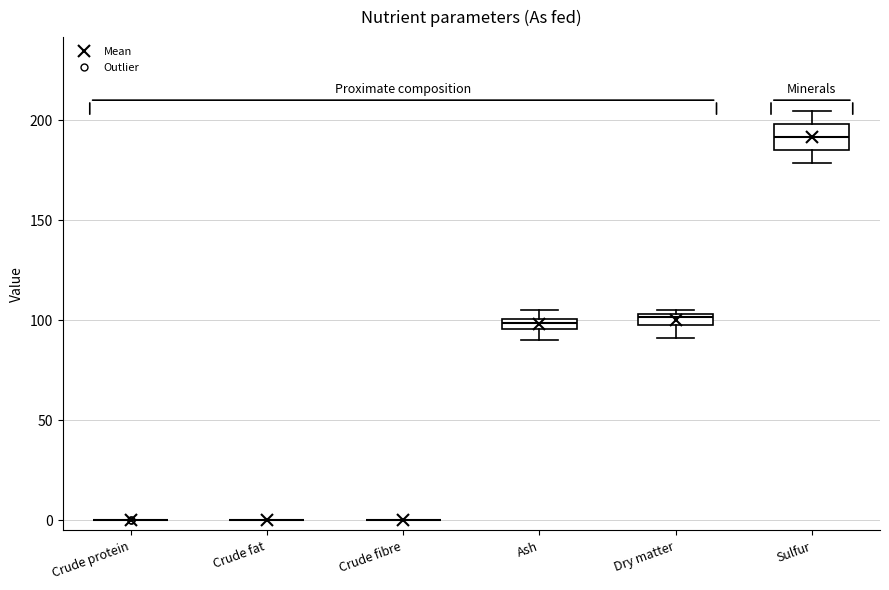

Where is the lower edge of the box for Ash on the y-axis? The values are not printed on the chart, so give them approximately, as read against the axis.

95